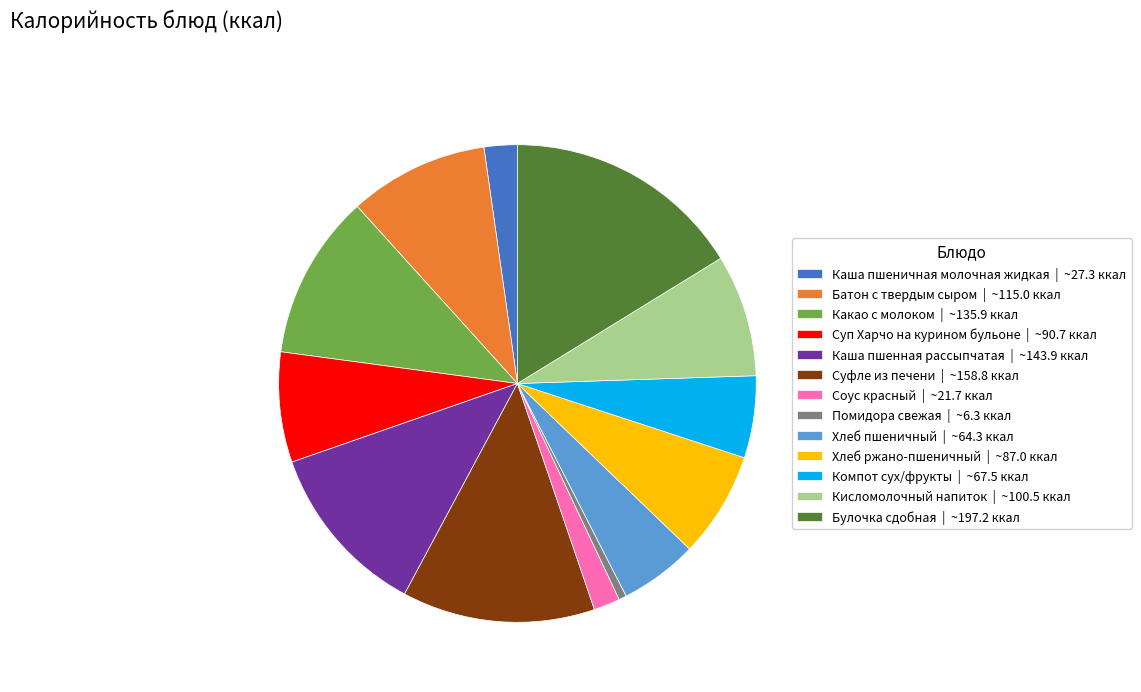

How many segments does this pie chart have?

13